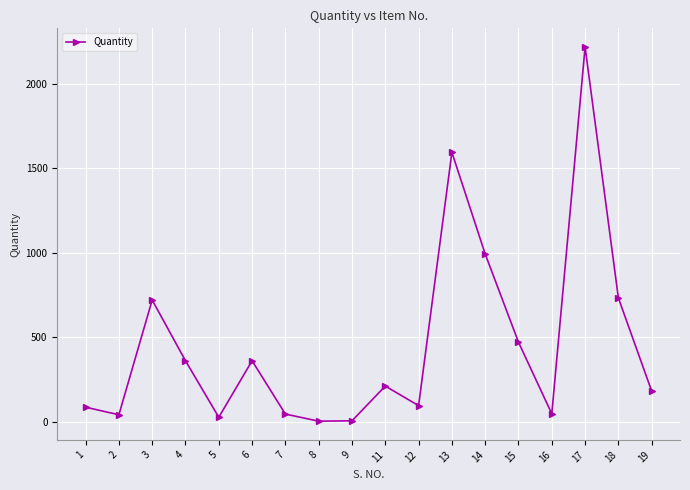

What is the difference between the second highest and second lowest values?

1591.3